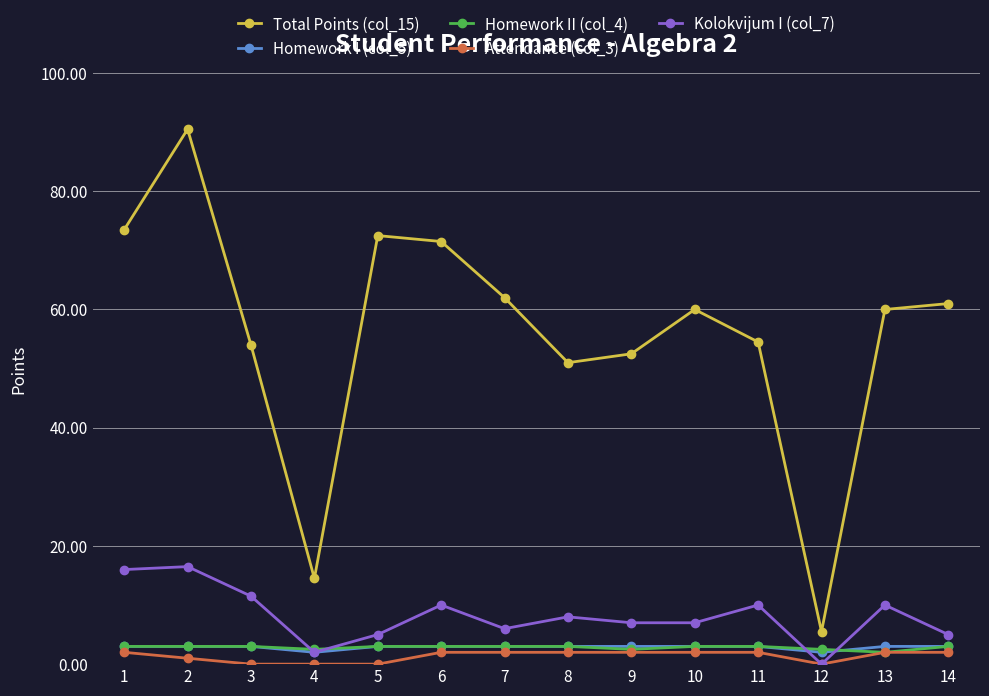

True or false: Kolokvijum I (col_7) has more than 2 points higher than both neighbors.

True